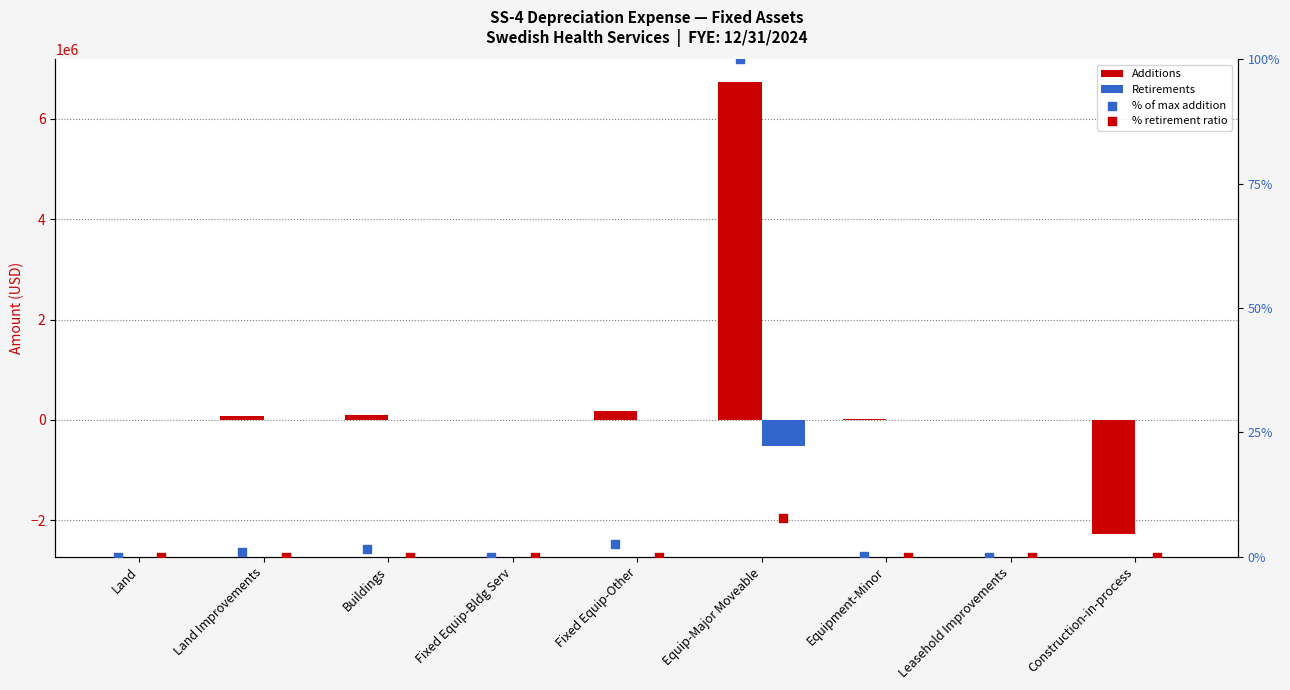

Which series has the largest Y range (max minus min)?

Additions